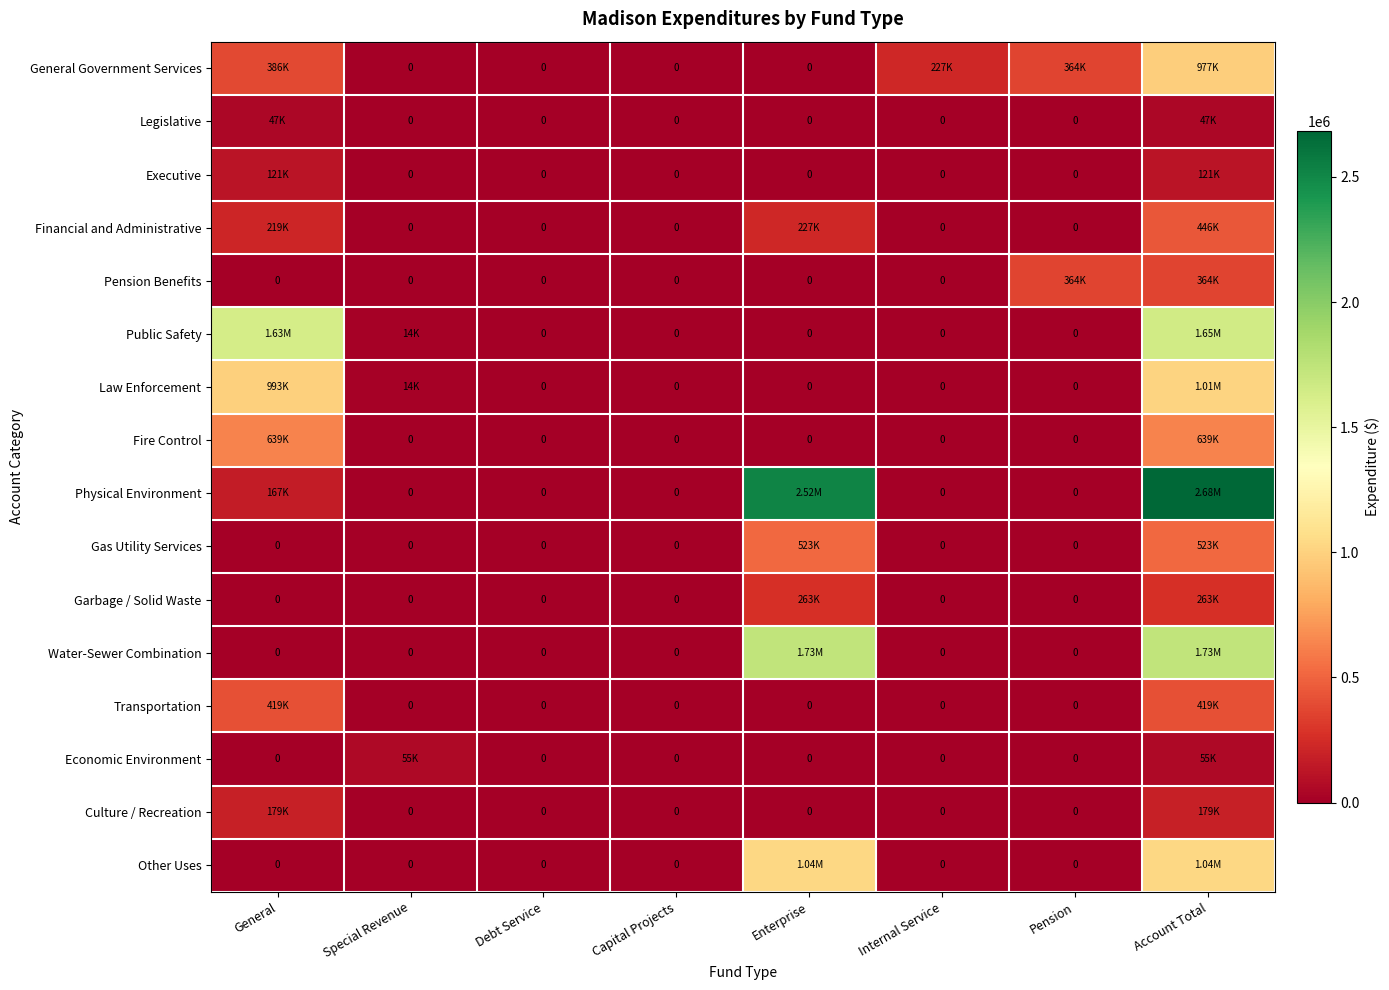

What is the total value across all series at Pension?

728340